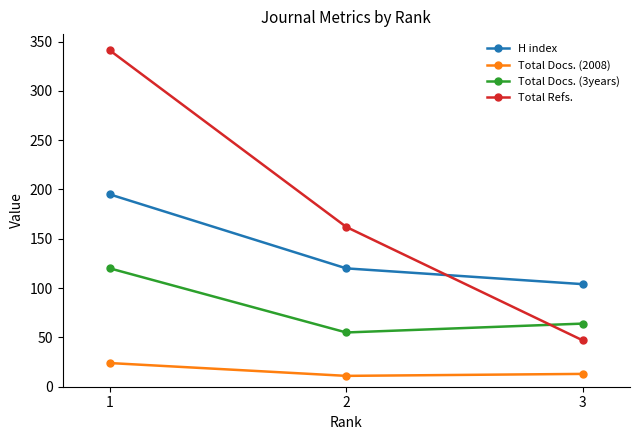

Which category has the highest value in the Total Docs. (3years) series?

1